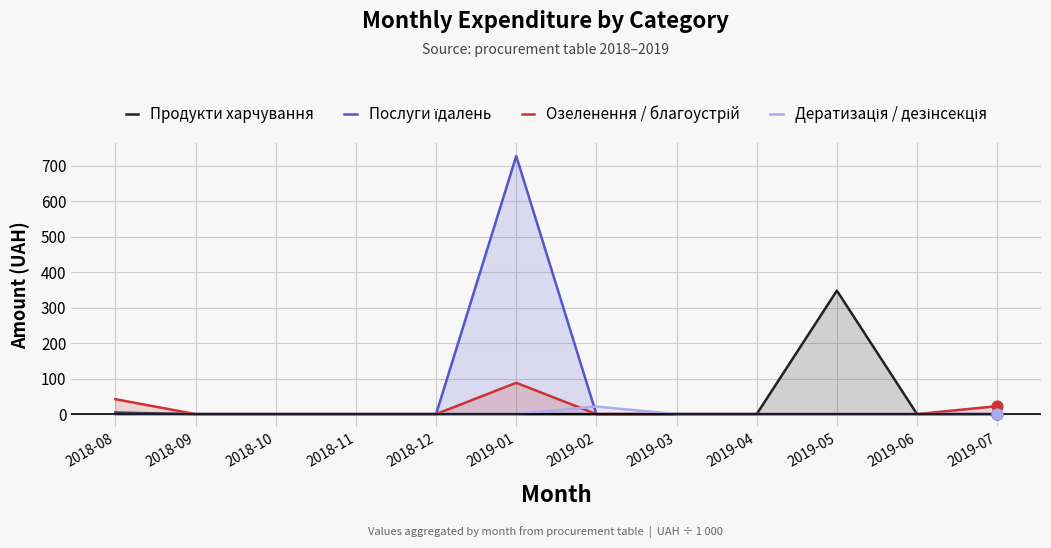

What is the total value across all series at 2019-02?

21.3